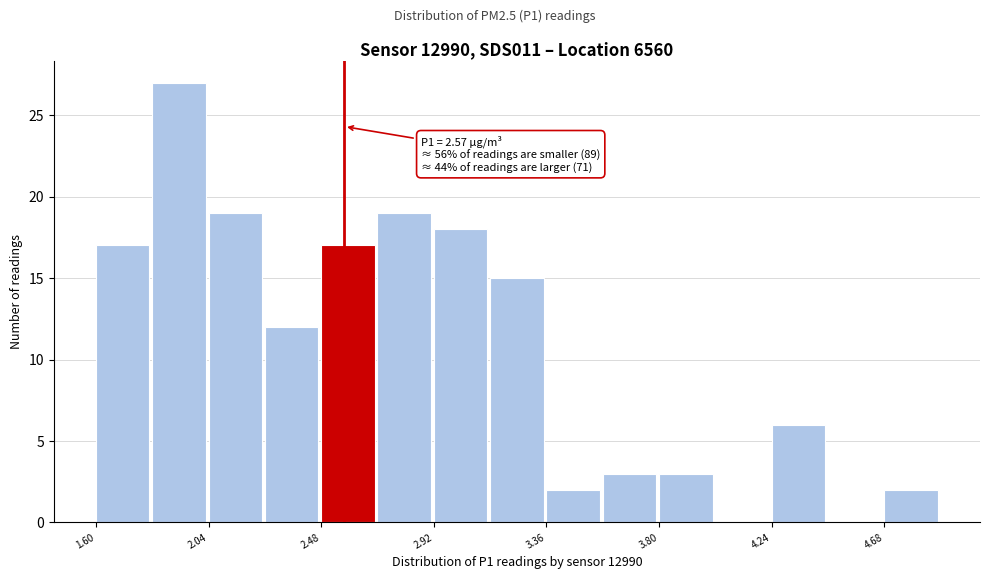

Over which range of the x-axis is the bar tallest?

1.82 to 2.04